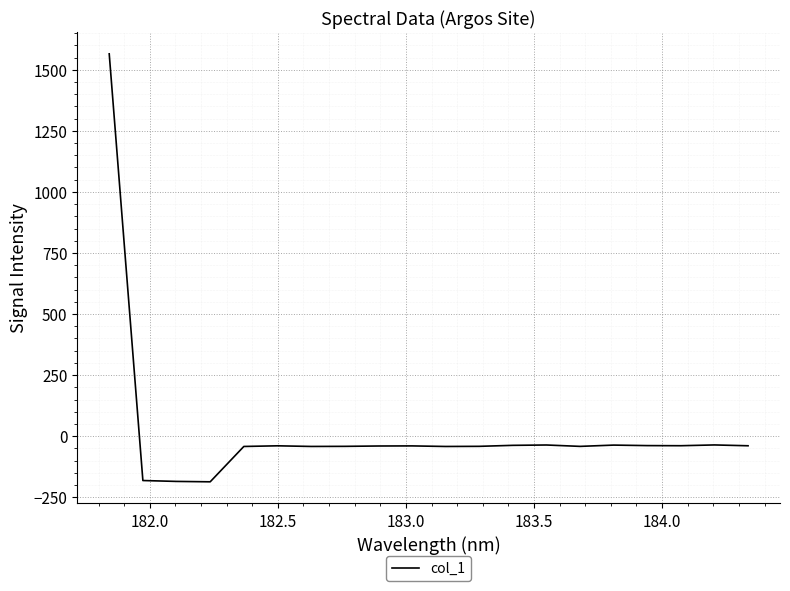

What is the difference between the maximum and minimum values?

1751.8